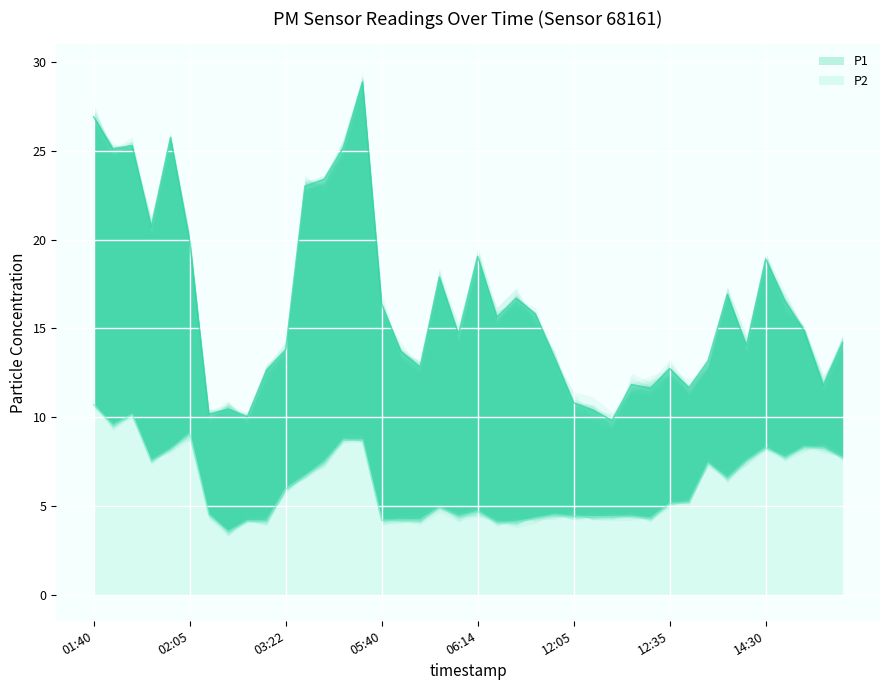

Reading left to right, transcribe all the data shown in this chart.

P1: 26.9	25.1	25.3	20.7	25.8	19.9	10.2	10.4	10.0	12.6	13.8	23.0	23.4	25.2	28.9	16.4	13.7	12.8	17.9	14.7	19.1	15.6	16.7	15.8	13.3	10.8	10.4	9.8	11.8	11.6	12.7	11.7	13.2	16.9	14.0	18.9	16.6	14.8	11.8	14.2
P2: 10.7	9.5	10.2	7.5	8.2	9.1	4.5	3.5	4.2	4.1	6.0	6.7	7.5	8.7	8.7	4.2	4.2	4.2	4.9	4.4	4.7	4.0	4.1	4.3	4.5	4.4	4.4	4.4	4.4	4.3	5.1	5.2	7.4	6.5	7.5	8.3	7.7	8.3	8.3	7.7